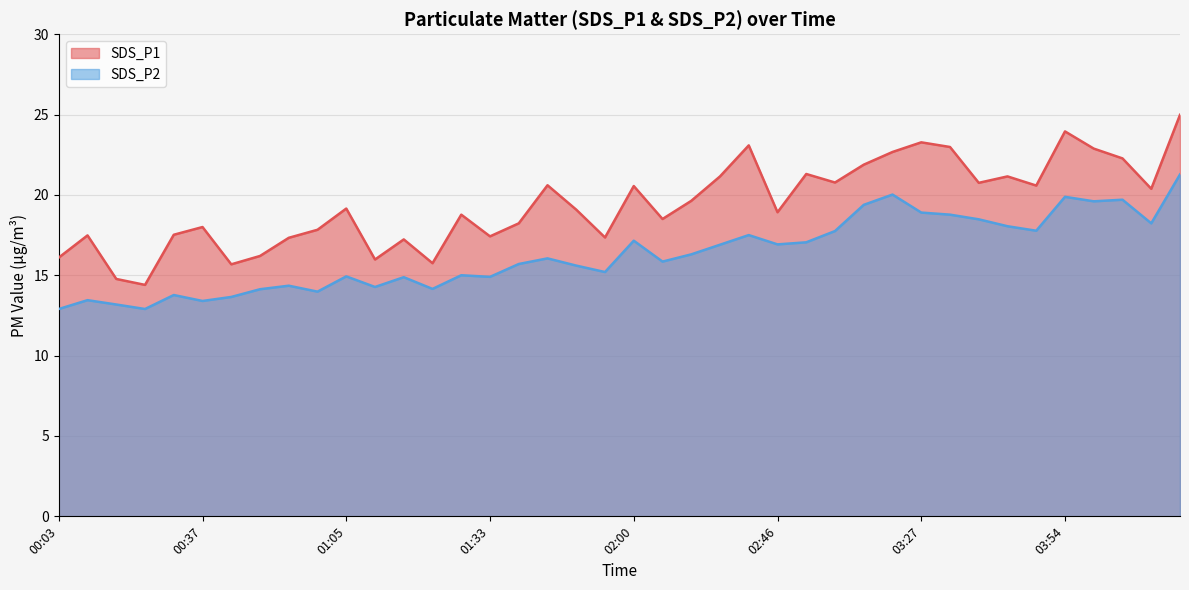

What is the average value of the SDS_P1 series?

19.4